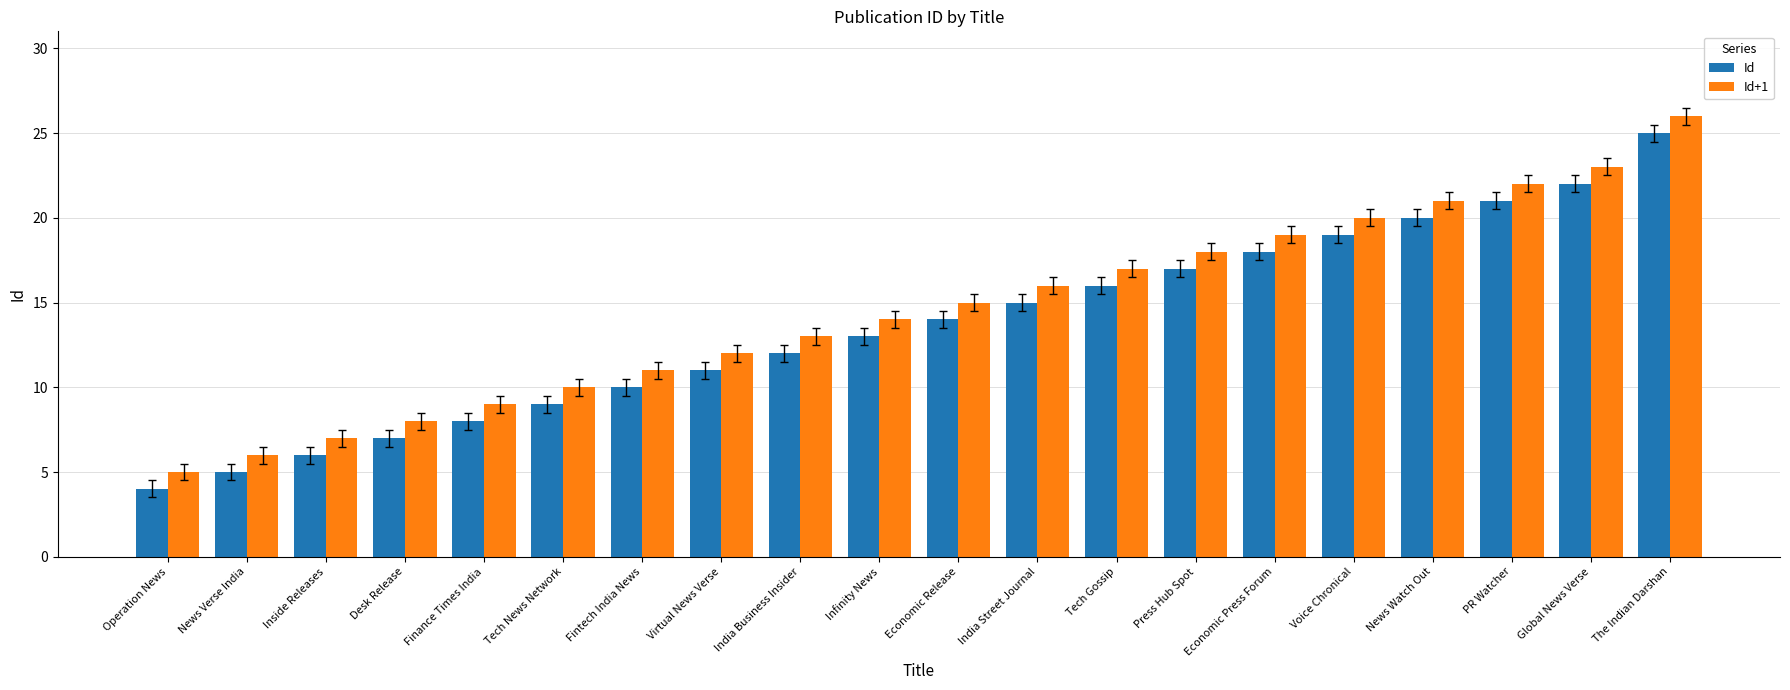

Which category has the highest value across all series?

The Indian Darshan